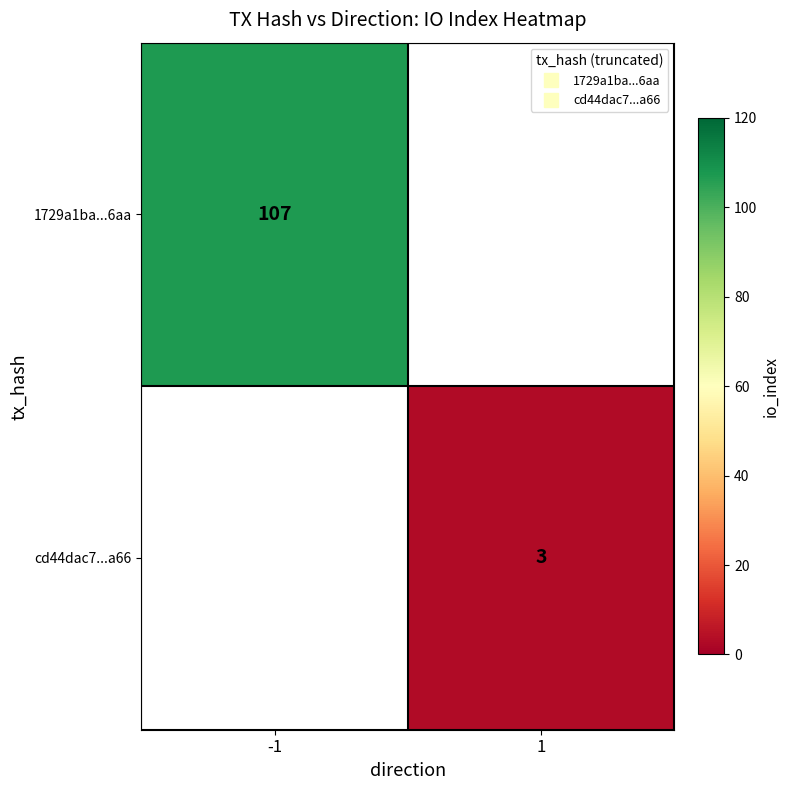

Is it true that cd44dac7...a66 equals 1.6 at 1?

False